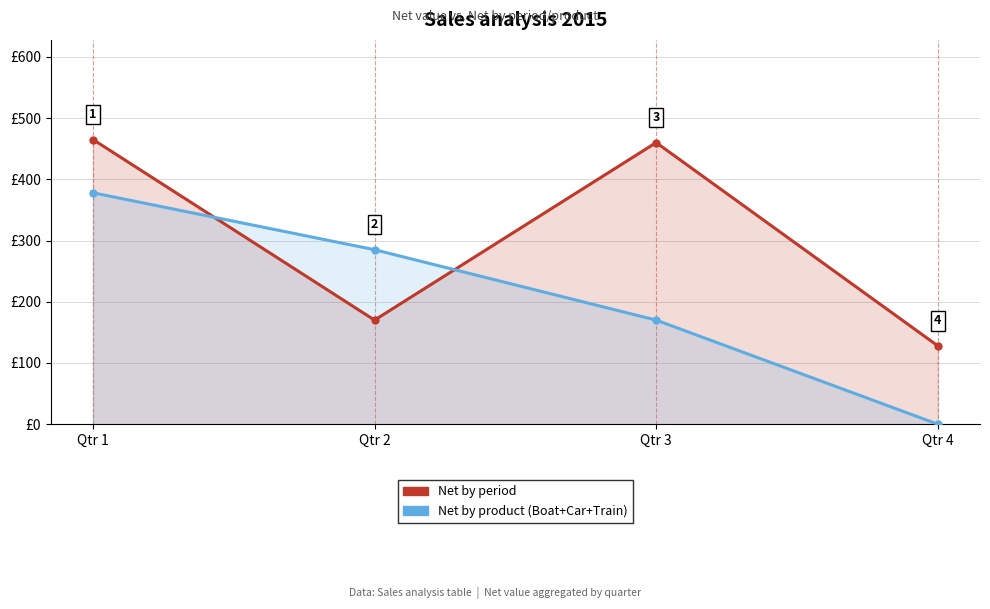

Which series ends up on top after the final intersection of Net by product (Boat+Car+Train) and Net by period?

Net by period